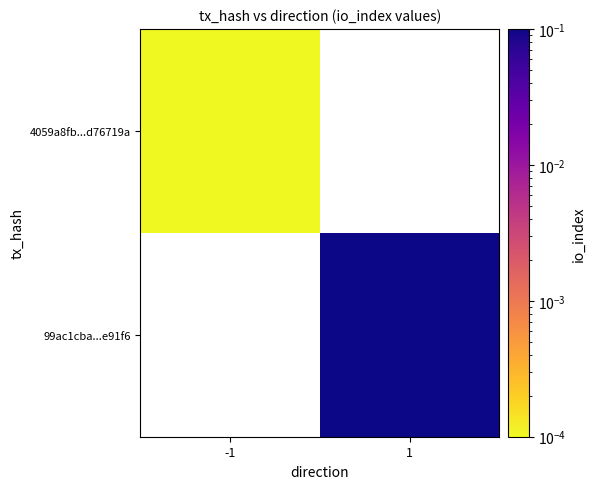

At which label does 4059a8fb...d76719a reach its minimum?

-1